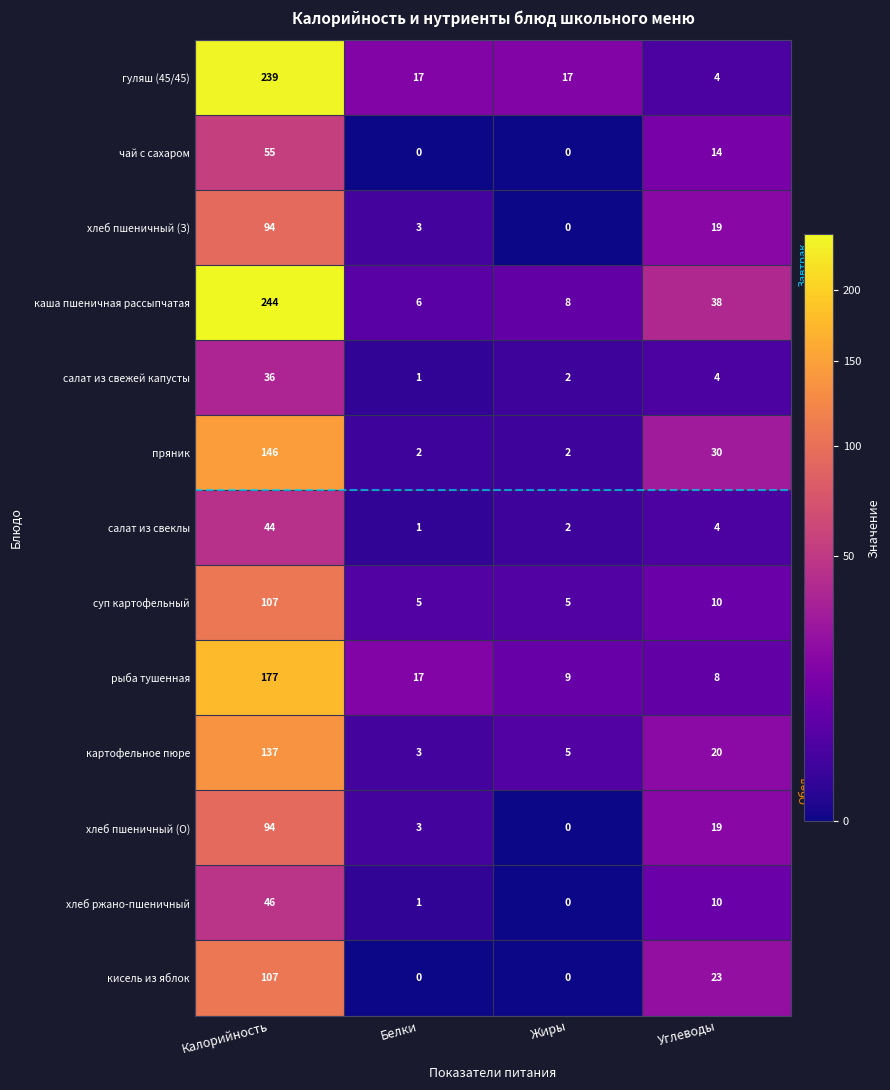

Which series has the largest total across all categories?

каша пшеничная рассыпчатая